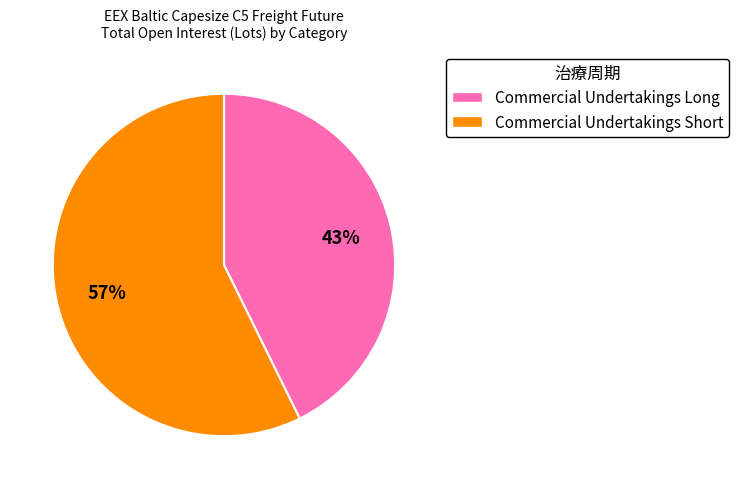

To the nearest percent, what is the average slice percentage?

50%